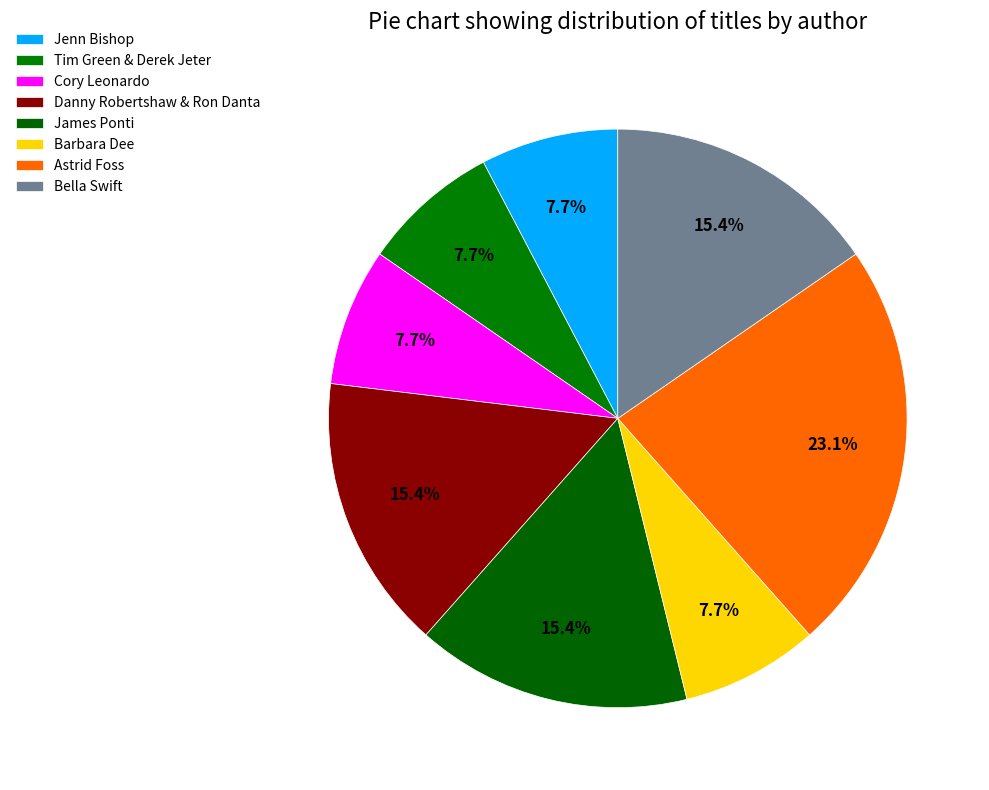

True or false: James Ponti accounts for 15% of the total.

True